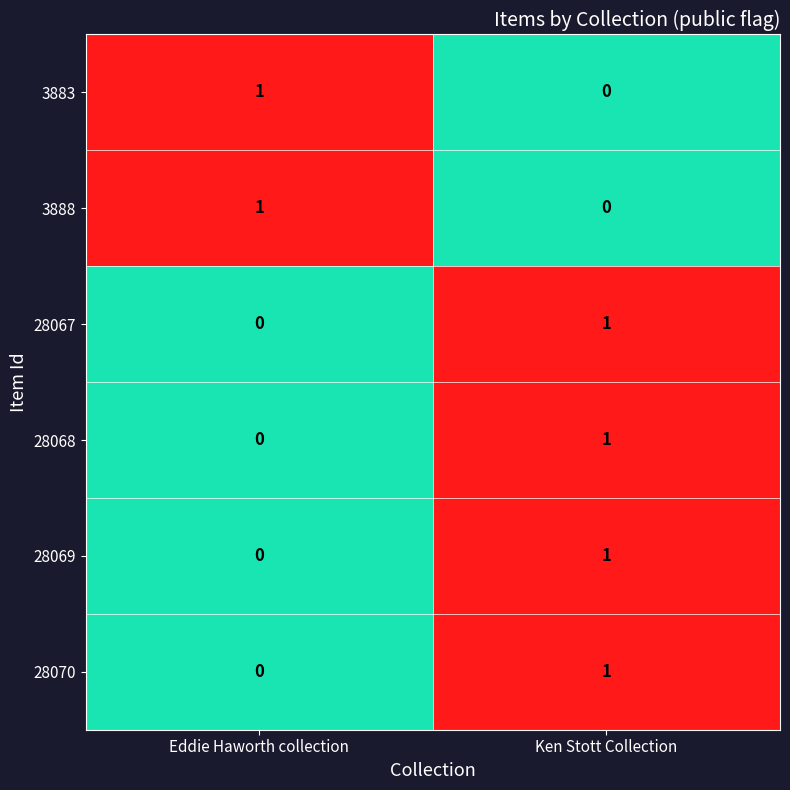

What is the difference between the highest and lowest values at Ken Stott Collection?

1